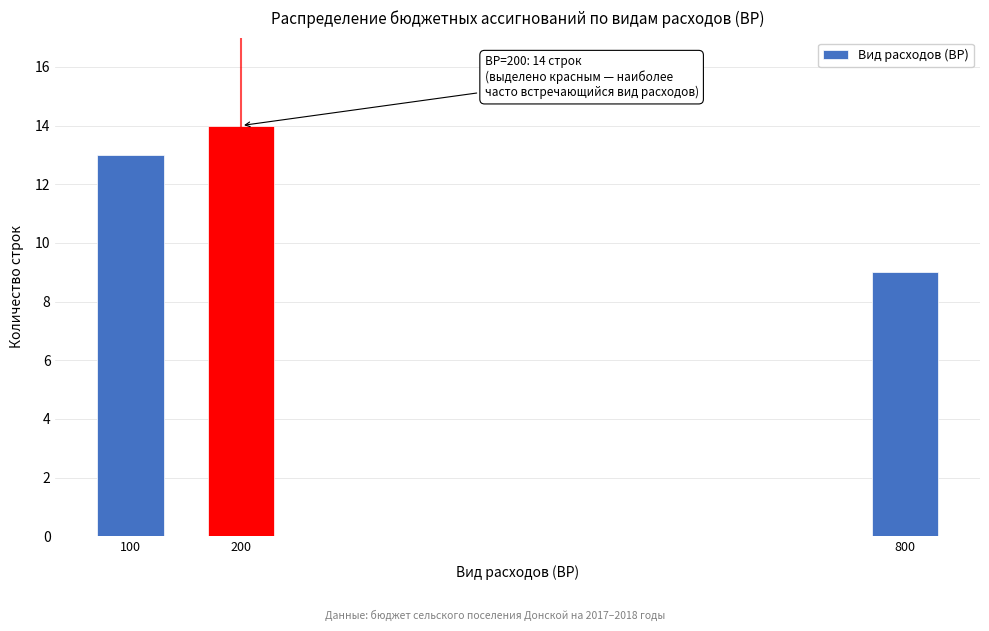

Reading right to left, what are all the values shown in this chart?

9	14	13